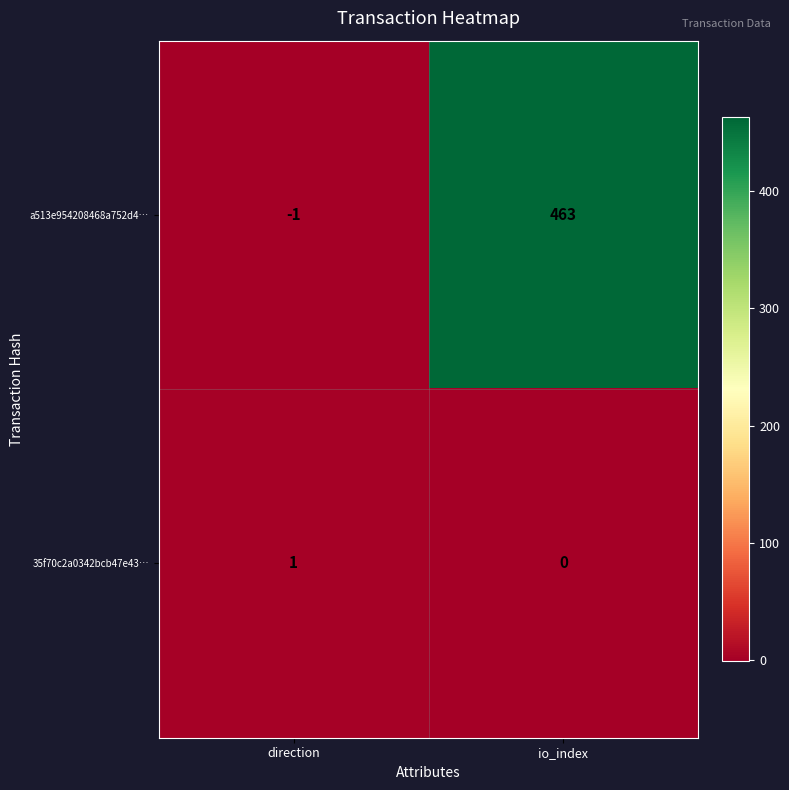

What is the difference between the highest and lowest values at io_index?

463